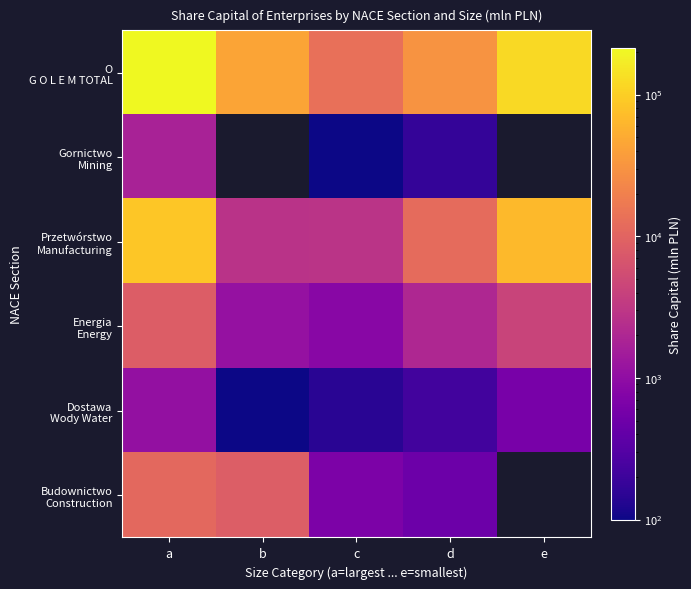

What is the approximate value of Przetwórstwo Manufacturing at d?

11820.1